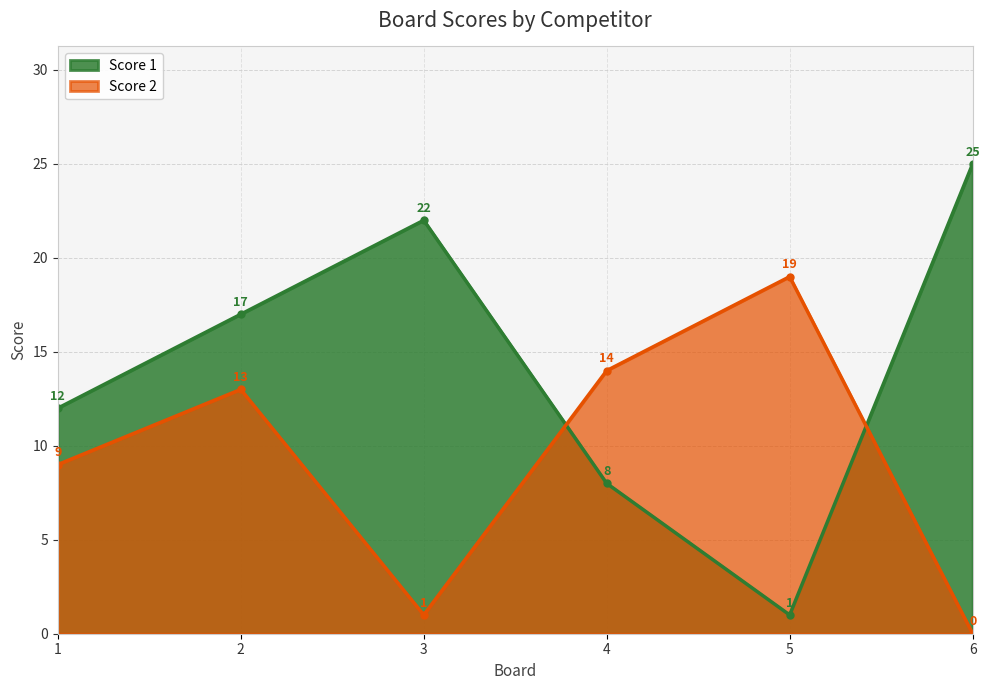

What is the difference between the maximum and second lowest values in the Score 2 series?

18